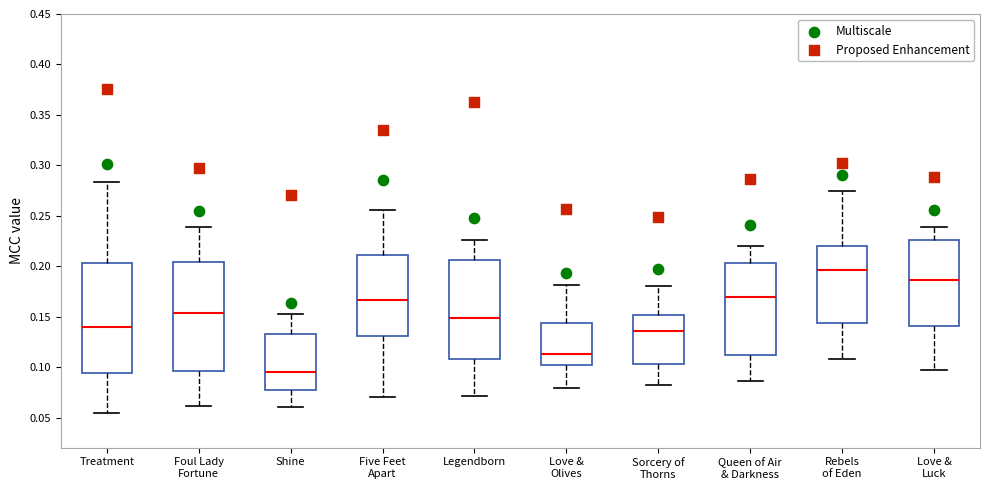

Where is the upper edge of the box for Foul Lady Fortune on the y-axis? The values are not printed on the chart, so give them approximately, as read against the axis.

0.205